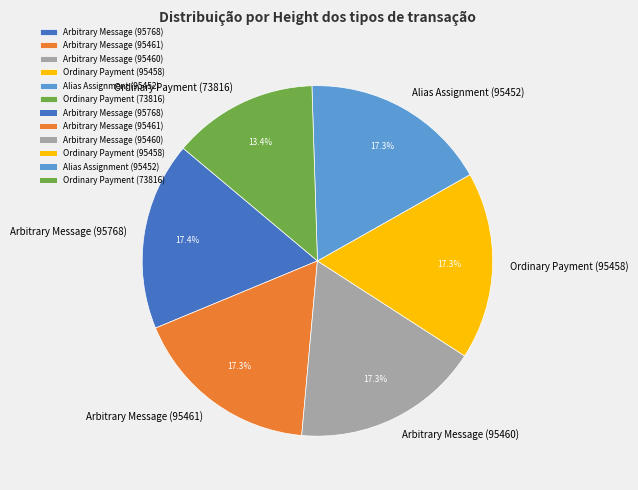

Between Arbitrary Message (95461) and Ordinary Payment (73816), which is larger?

Arbitrary Message (95461)